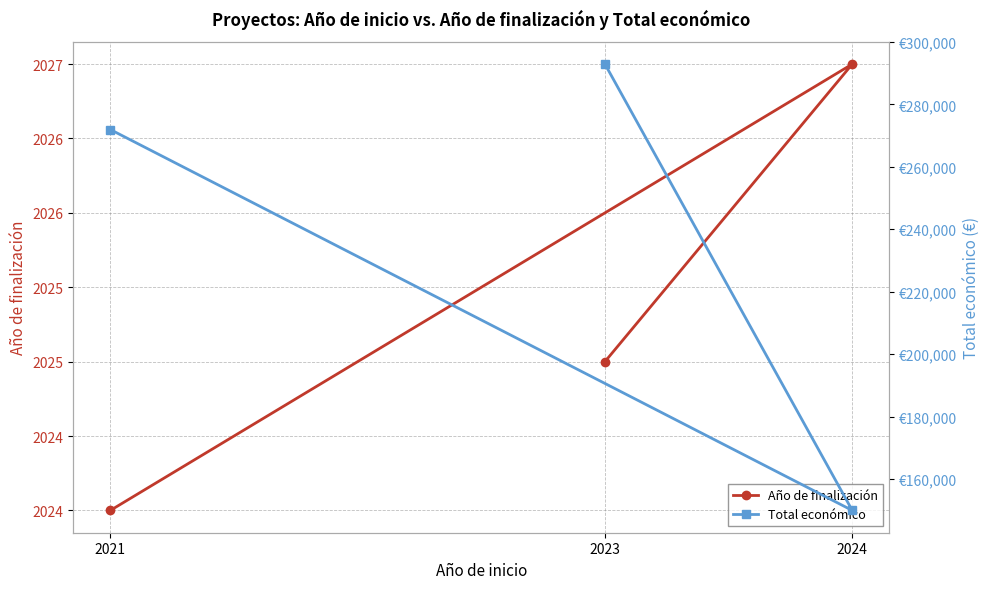

The value of Total económico at 2023 is 292876. True or false?

True